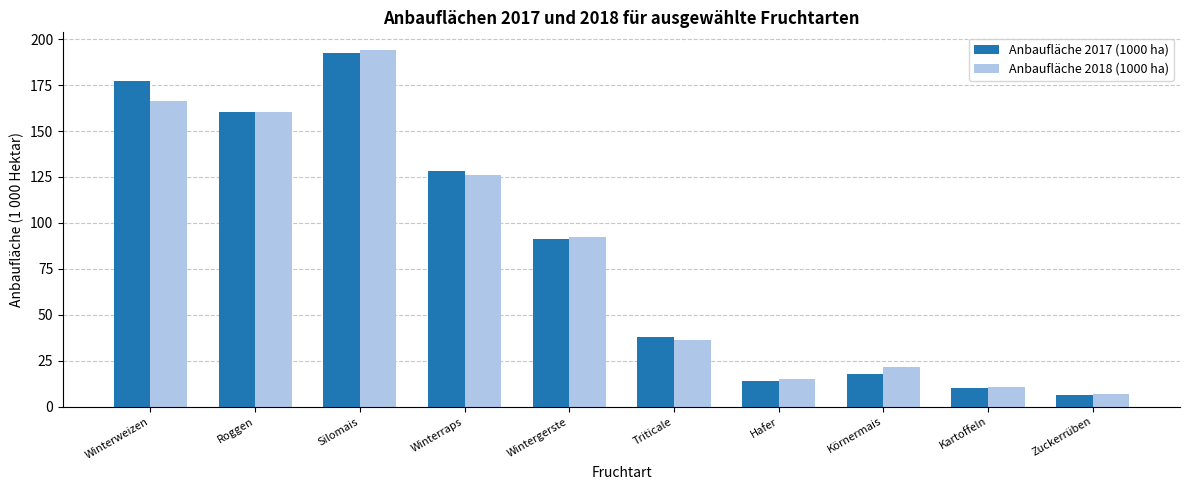

Does the chart contain any negative values?

No